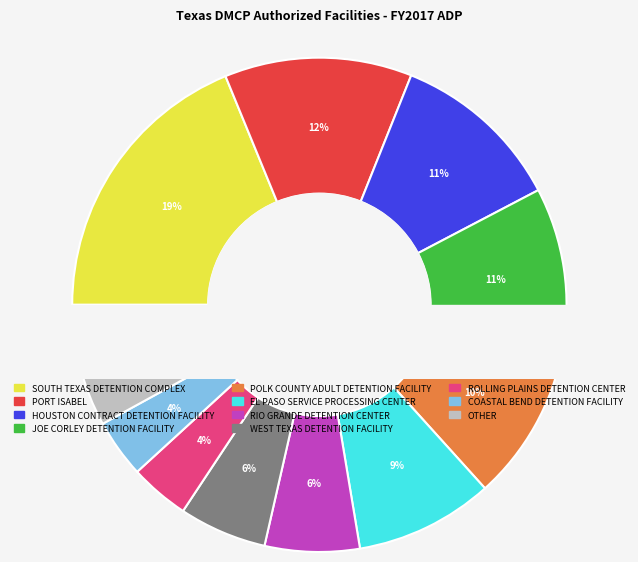

How many slices are in this pie chart?

11